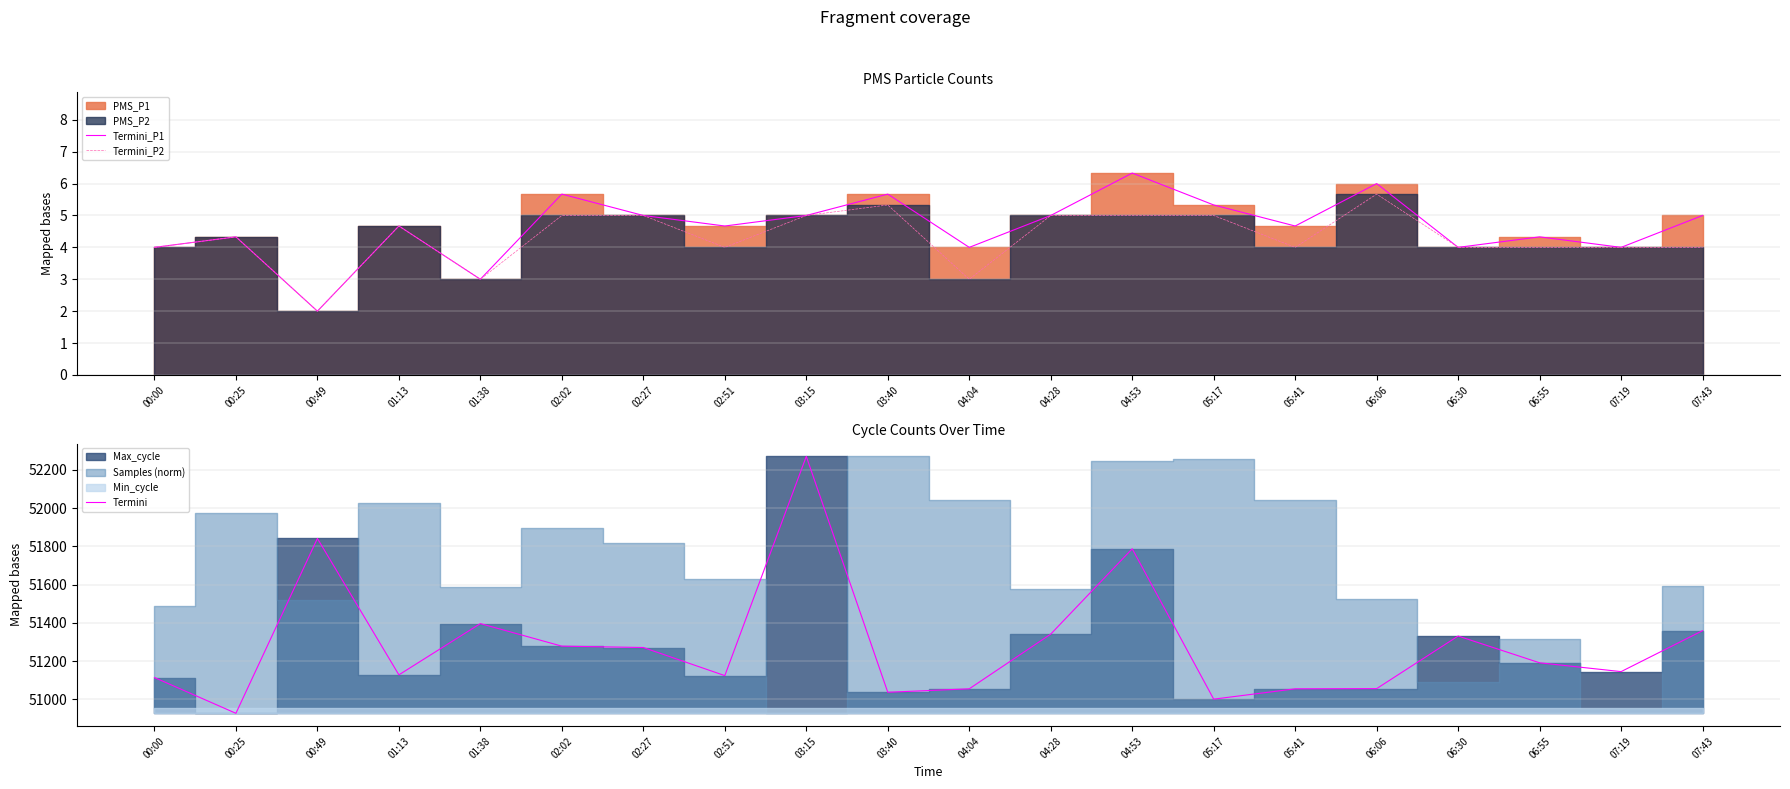

At which category does the chart reach its minimum across all series?

00:49